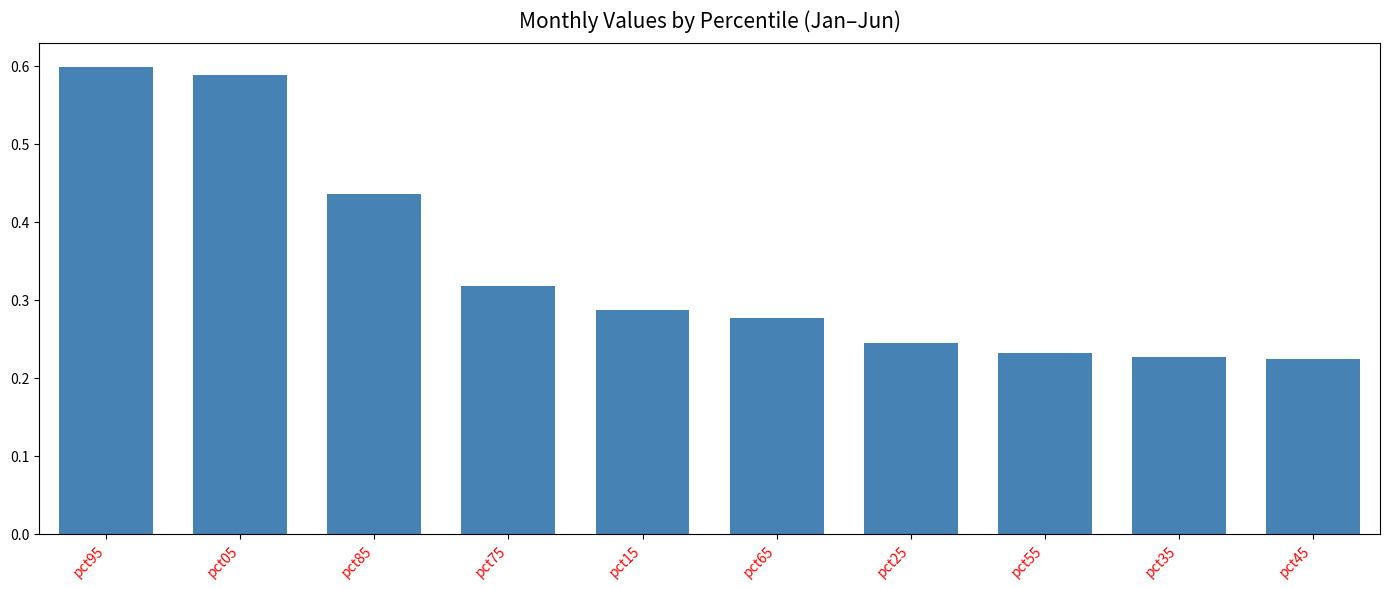

What is the sum of the values at pct85 and pct25?

0.7